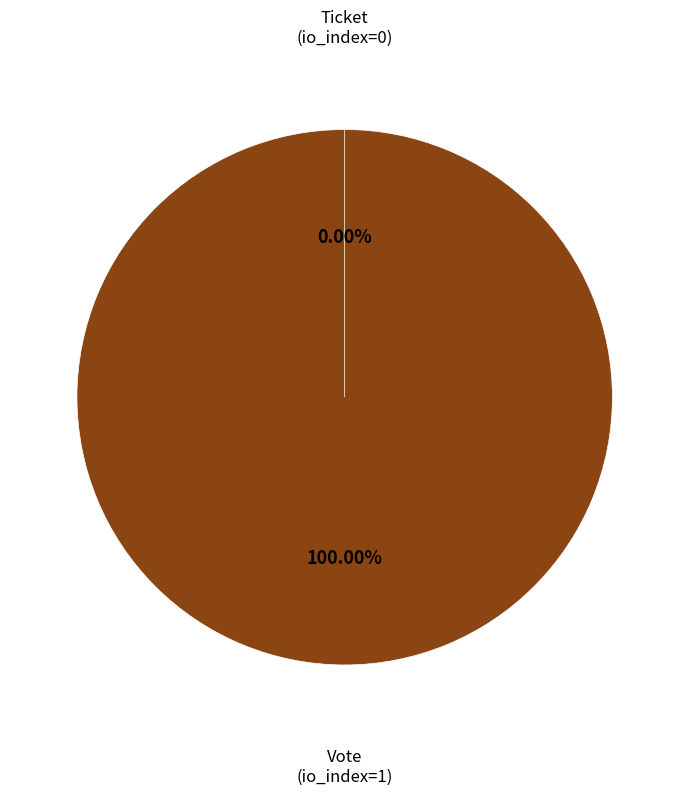

What is the largest slice in the pie chart?

Vote (io_index=1)